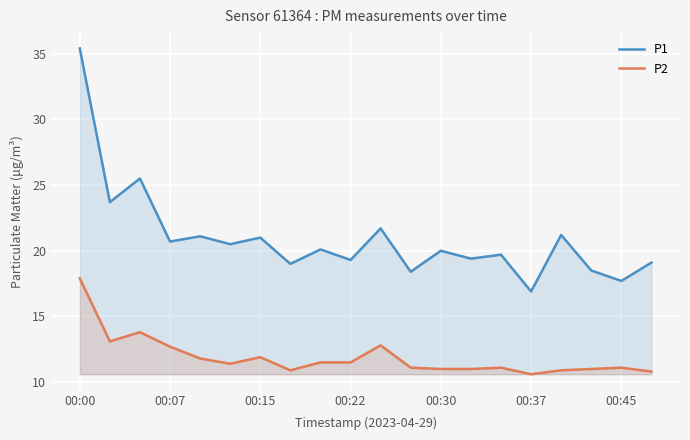

List the series in order of their peak value, lowest first.

P2, P1